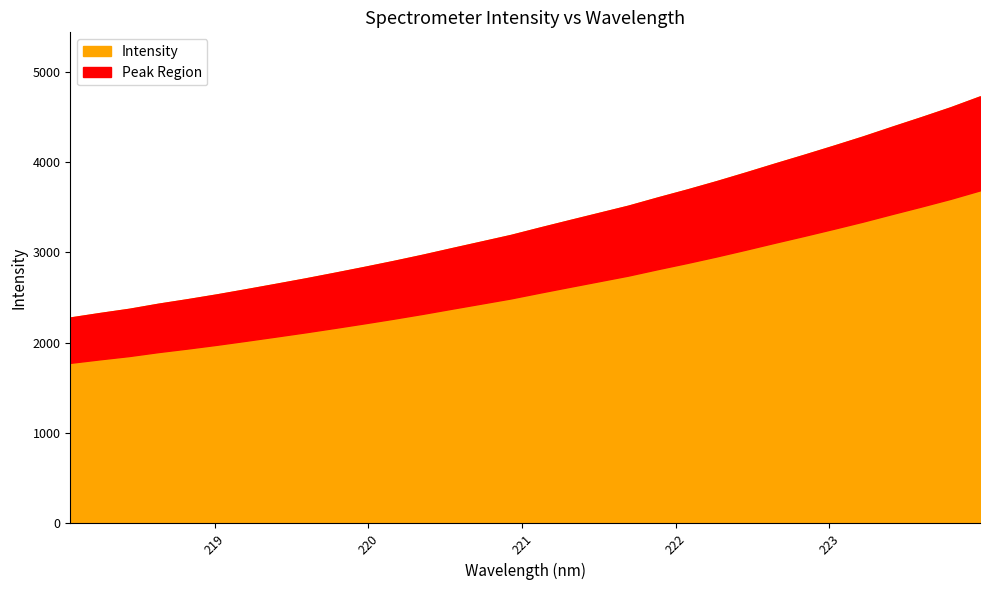

What is the value of the 14th point from the left?

3046.7